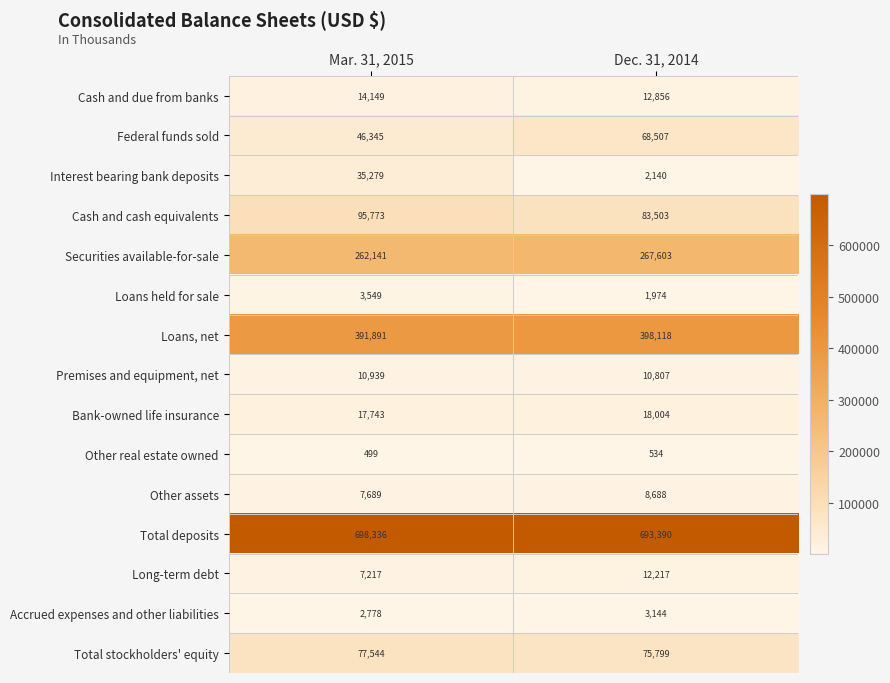

Reading right to left, extract all data points from this chart.

Cash and due from banks: 12856	14149
Federal funds sold: 68507	46345
Interest bearing bank deposits: 2140	35279
Cash and cash equivalents: 83503	95773
Securities available-for-sale: 267603	262141
Loans held for sale: 1974	3549
Loans, net: 398118	391891
Premises and equipment, net: 10807	10939
Bank-owned life insurance: 18004	17743
Other real estate owned: 534	499
Other assets: 8688	7689
Total deposits: 693390	698336
Long-term debt: 12217	7217
Accrued expenses and other liabilities: 3144	2778
Total stockholders' equity: 75799	77544